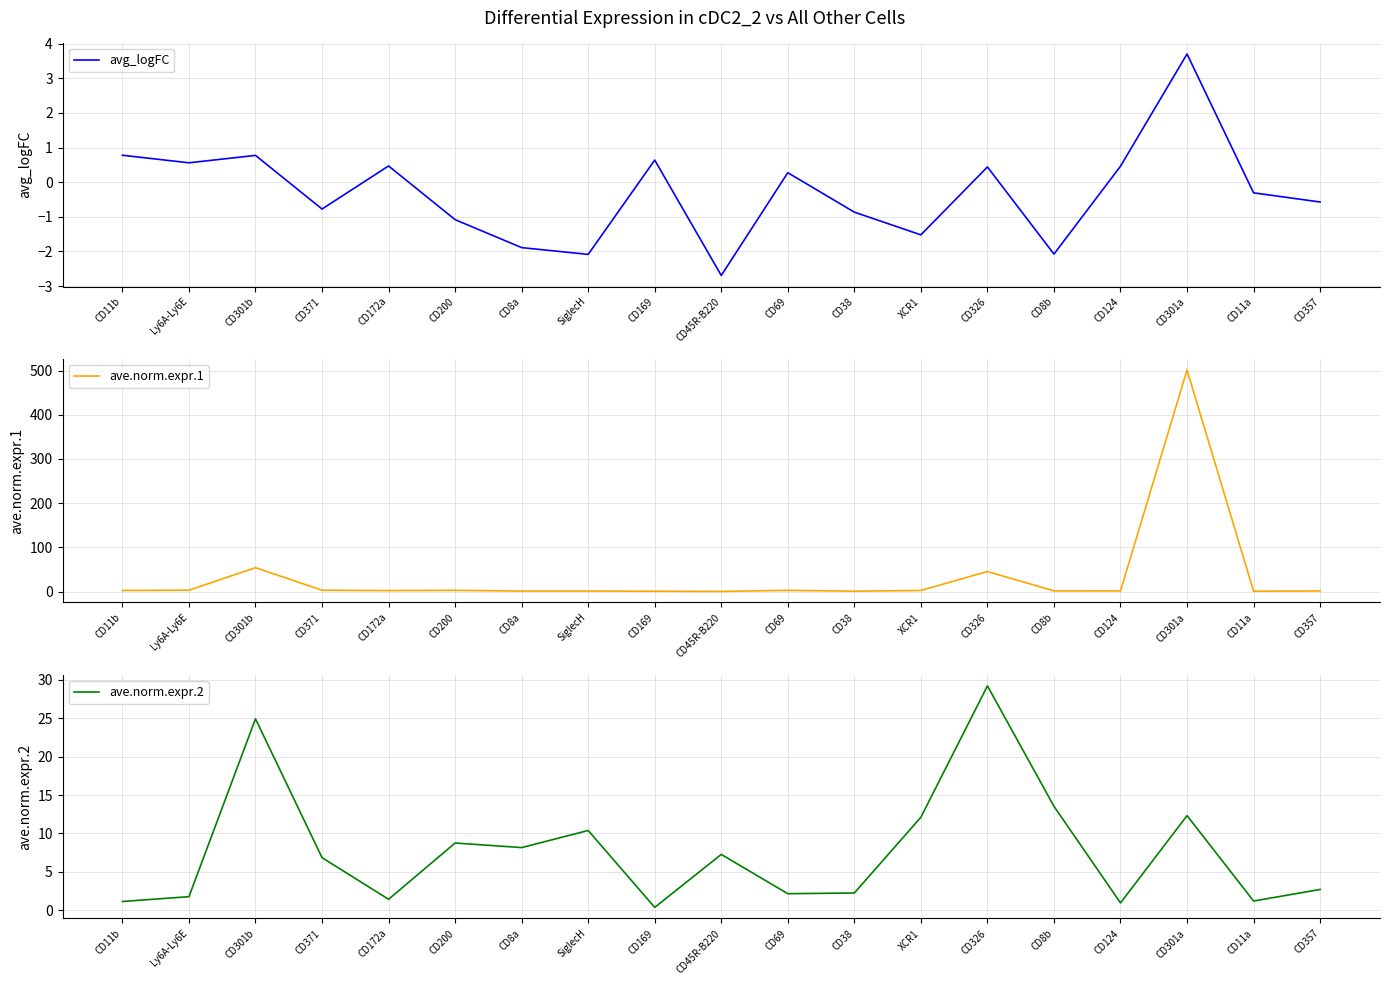

Between CD38 and CD11a, which series saw the biggest shift?

ave.norm.expr.2